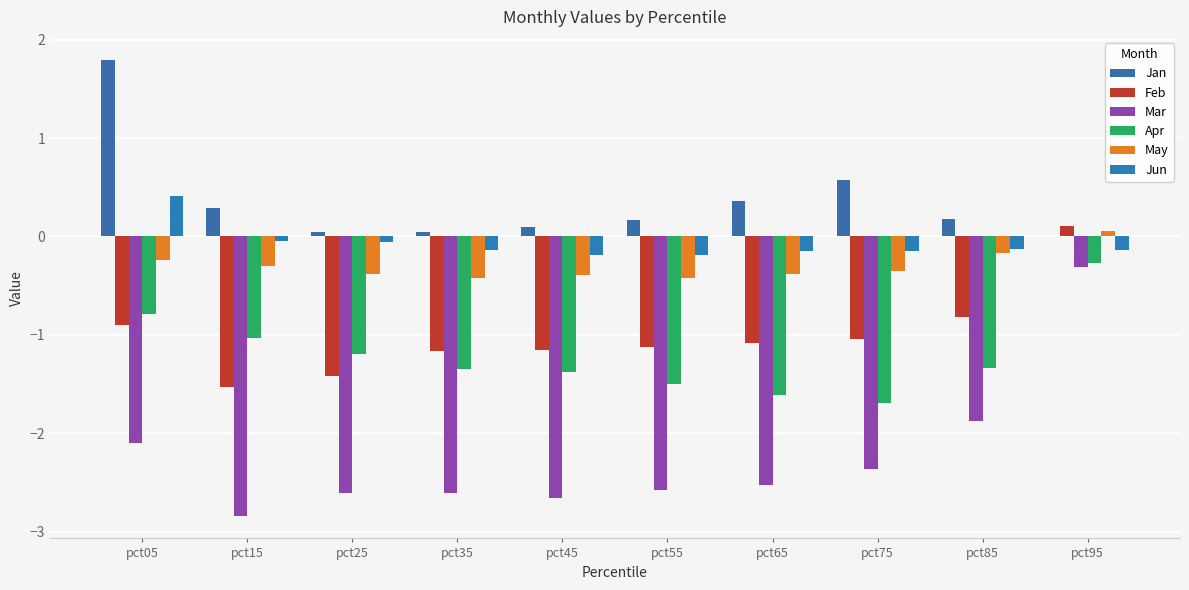

Reading left to right, what are all the values shown in this chart?

Jan: 1.8	0.3	0.0	0.0	0.1	0.2	0.4	0.6	0.2	0.0
Feb: -0.9	-1.5	-1.4	-1.2	-1.1	-1.1	-1.1	-1.0	-0.8	0.1
Mar: -2.1	-2.8	-2.6	-2.6	-2.7	-2.6	-2.5	-2.4	-1.9	-0.3
Apr: -0.8	-1.0	-1.2	-1.3	-1.4	-1.5	-1.6	-1.7	-1.3	-0.3
May: -0.2	-0.3	-0.4	-0.4	-0.4	-0.4	-0.4	-0.3	-0.2	0.1
Jun: 0.4	-0.0	-0.1	-0.1	-0.2	-0.2	-0.2	-0.1	-0.1	-0.1